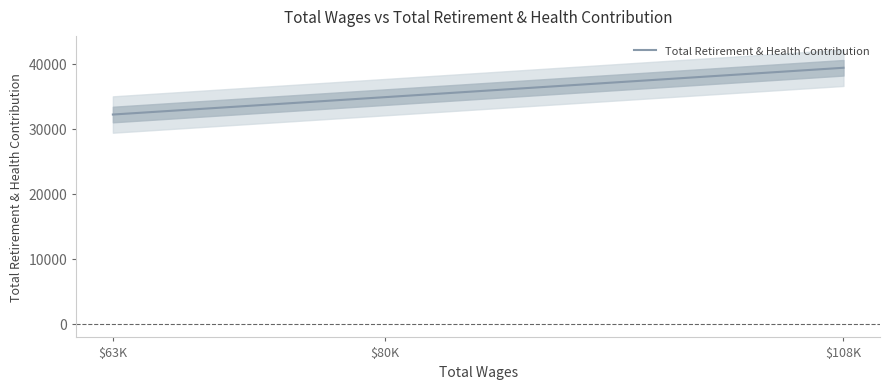

What is the label of the 2nd point from the right?

$80K